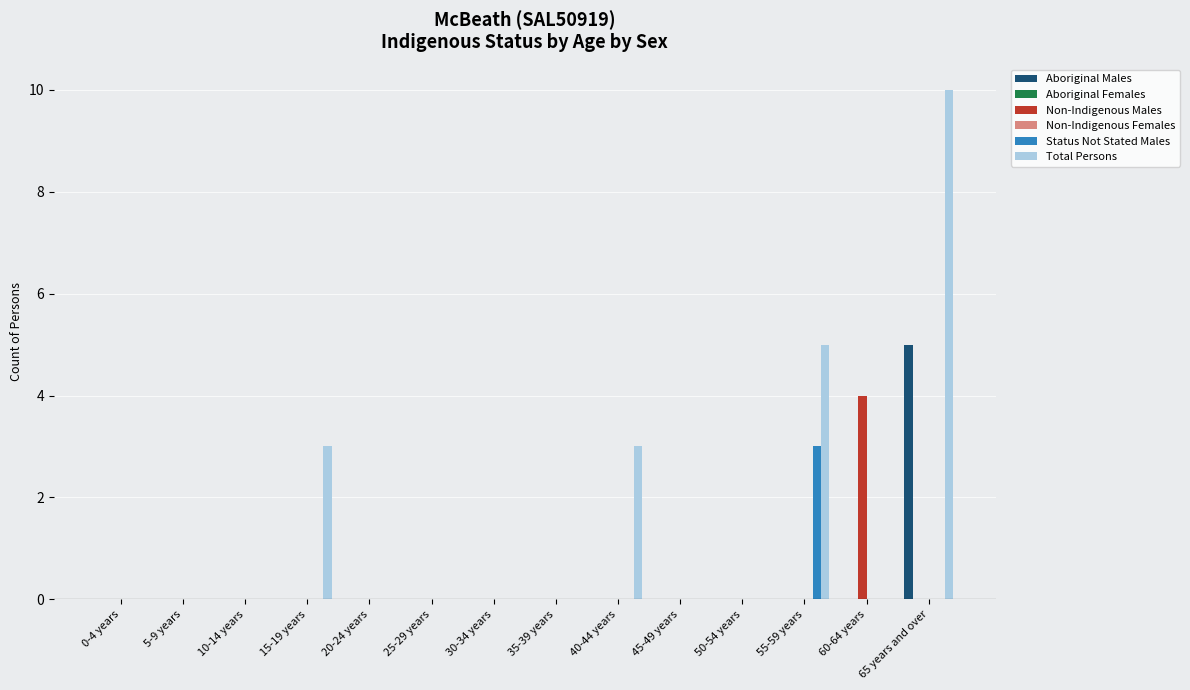

The Total Persons series shows -5 at 25-29 years. True or false?

False